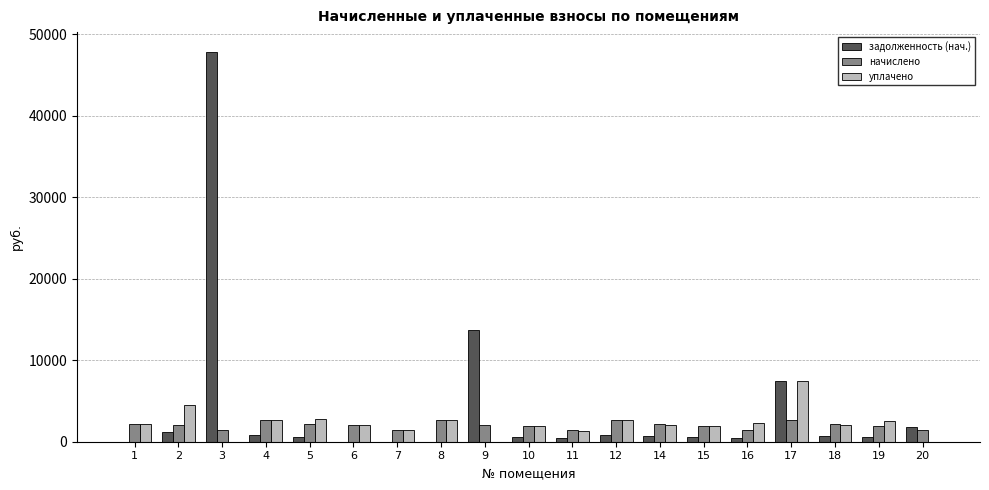

What is the highest value of the задолженность (нач.) series?

47897.6